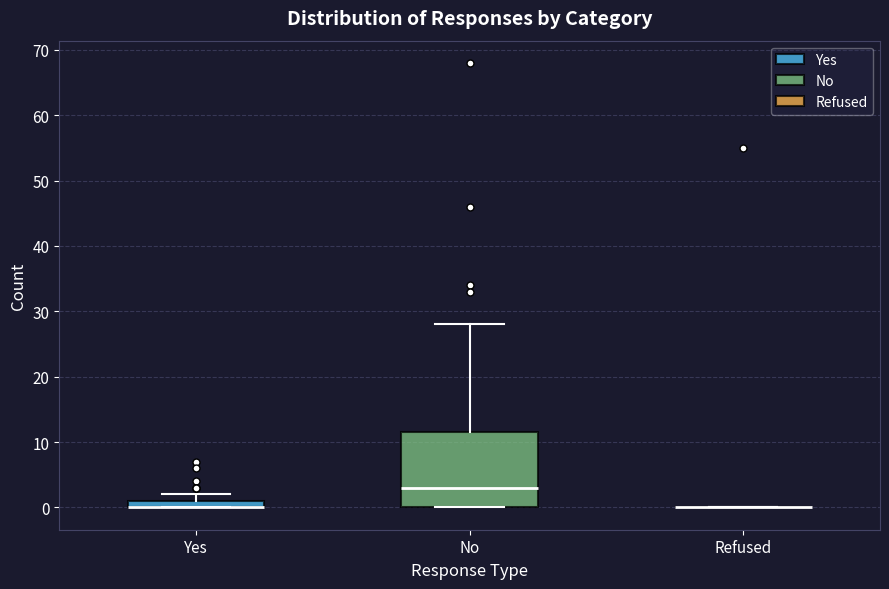

Where is the lower edge of the box for Yes on the y-axis? The values are not printed on the chart, so give them approximately, as read against the axis.

0